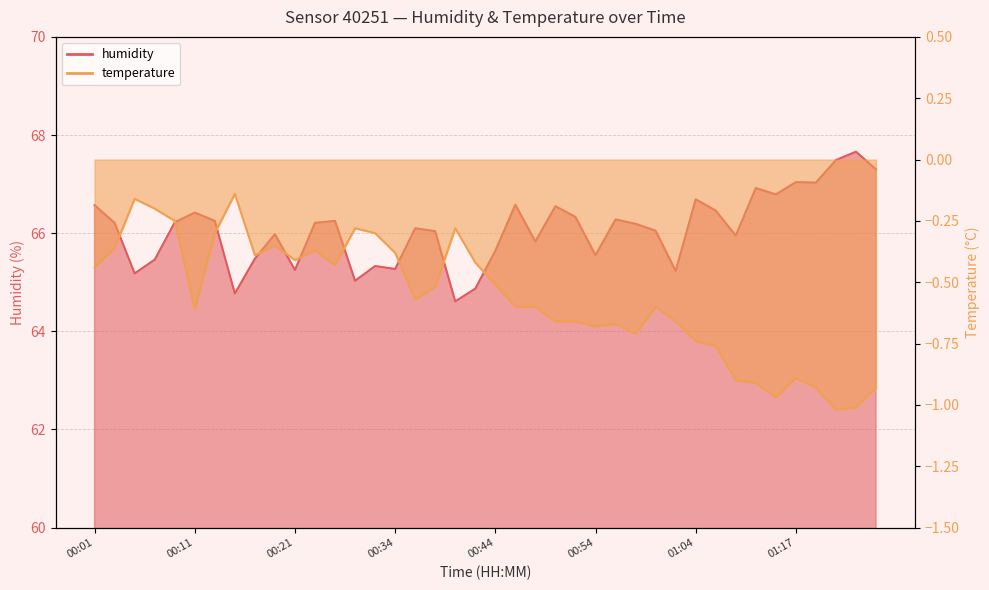

What is the value of the humidity point at the 15th from the left?

65.3